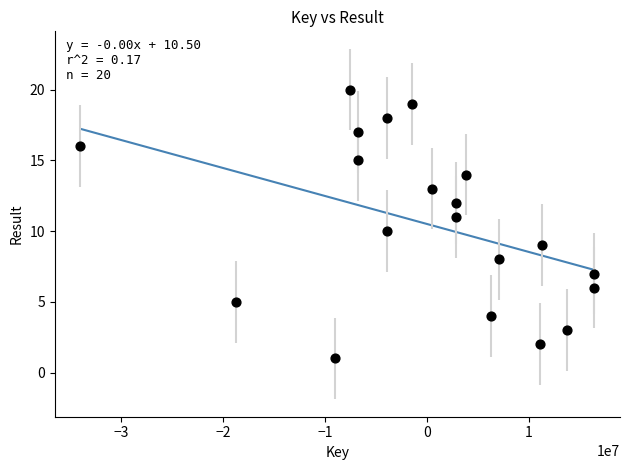

What is the range of Y values (max minus min)?

19